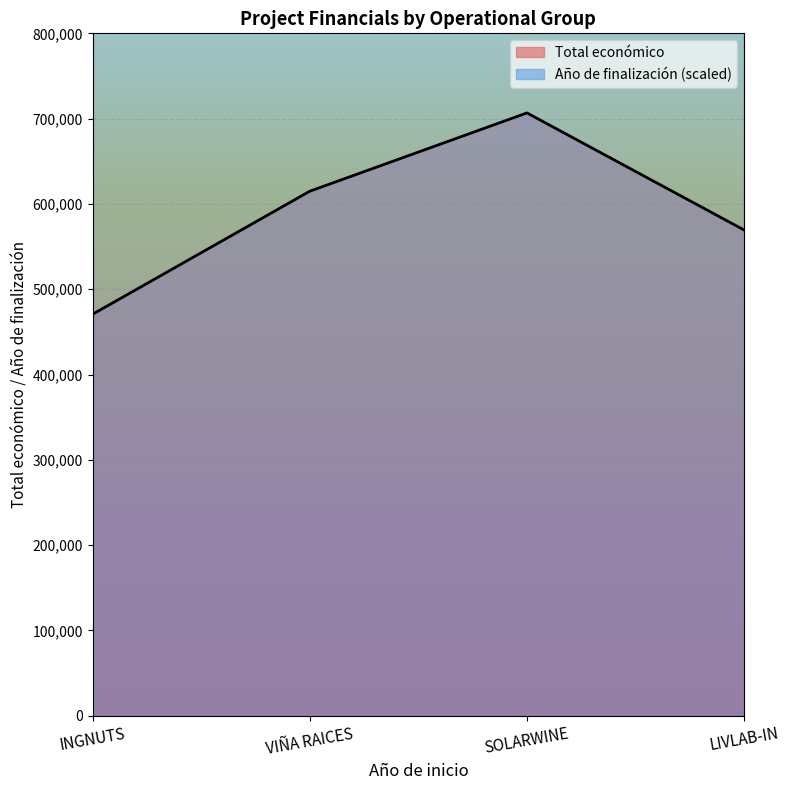

What is the average value?

590424